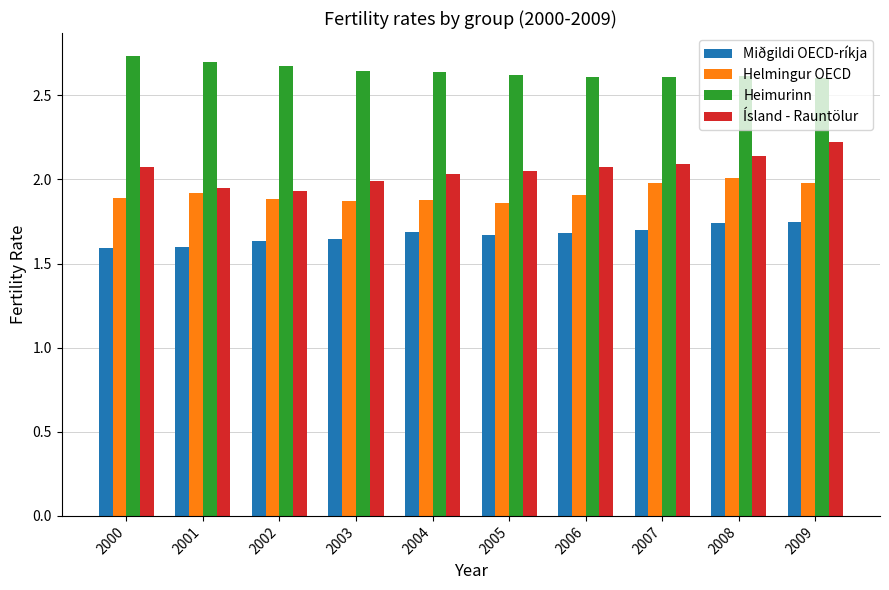

Is it true that Helmingur OECD equals 2.7 at 2001?

False